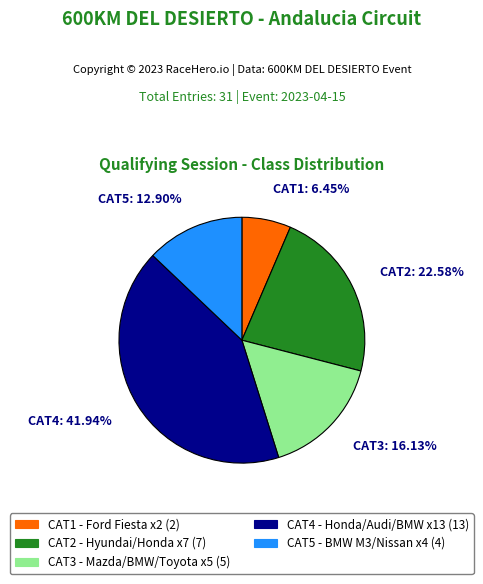

Between CAT3 and CAT4, which is larger?

CAT4